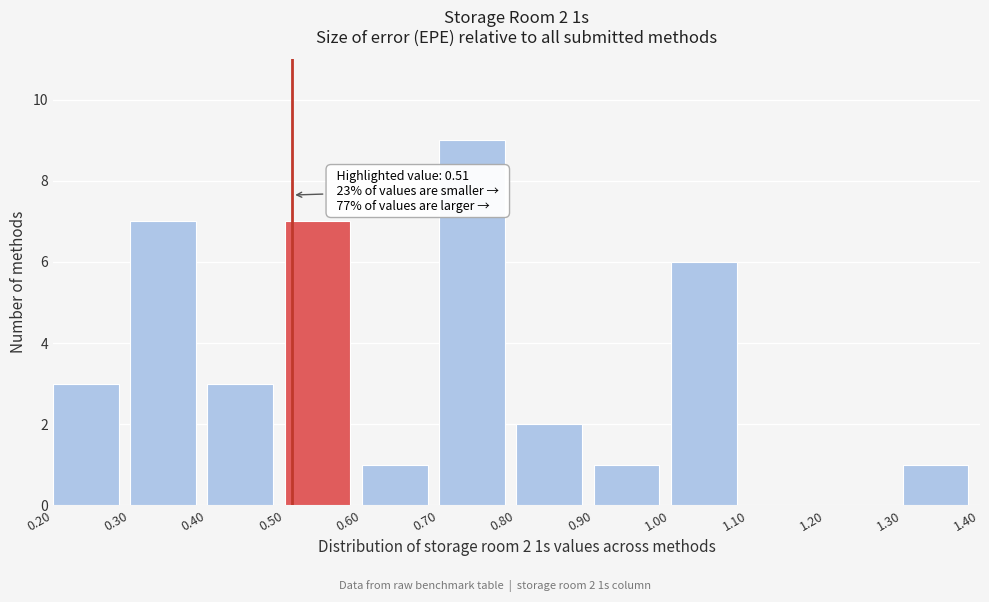

Which range on the x-axis has the tallest bar?

0.70 to 0.80